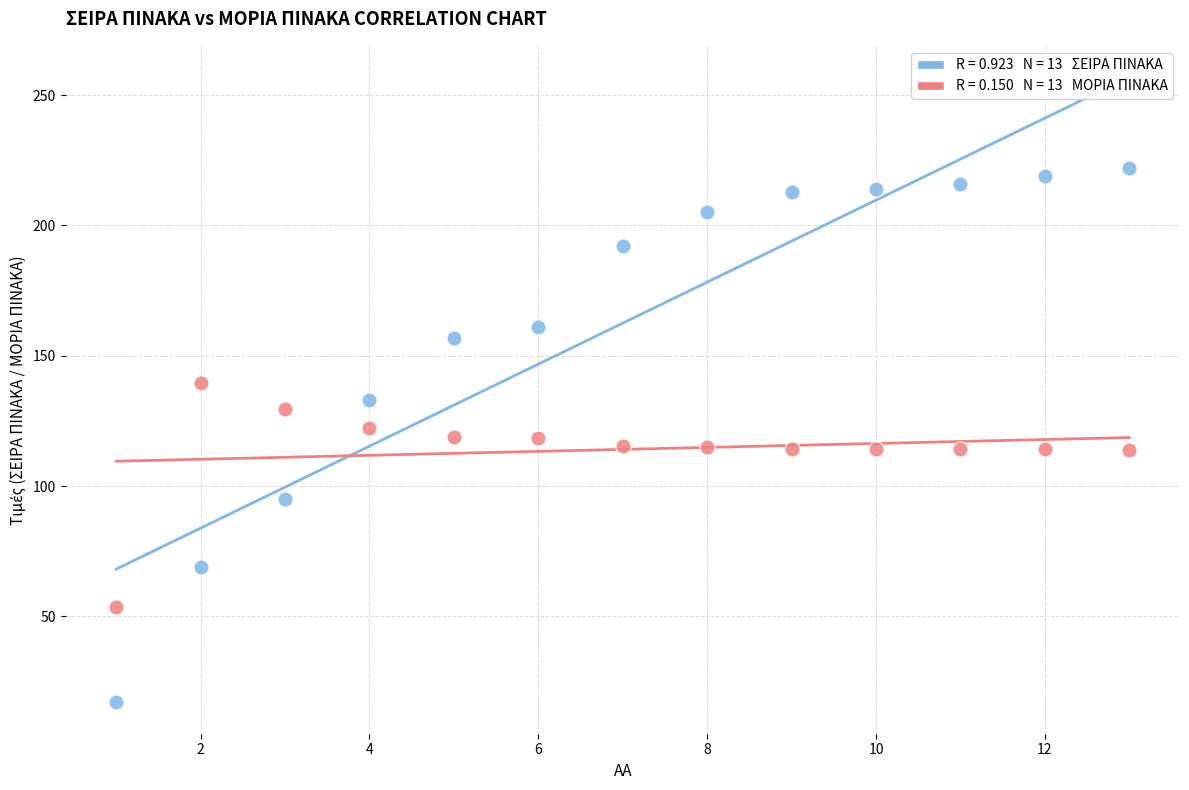

Across all data points, what is the range of Y values (max minus min)?

205.0